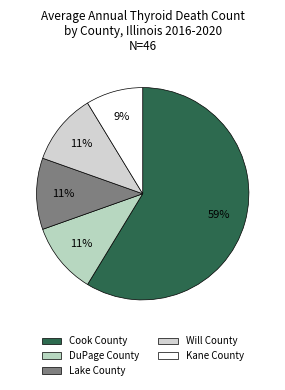

How many segments does this pie chart have?

5